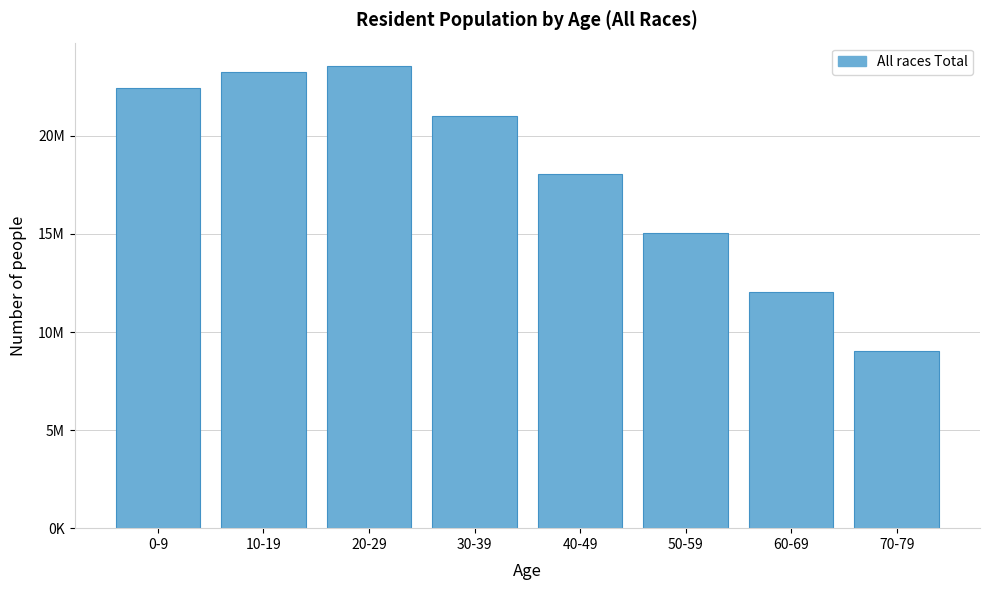

Are the bars horizontal?

No